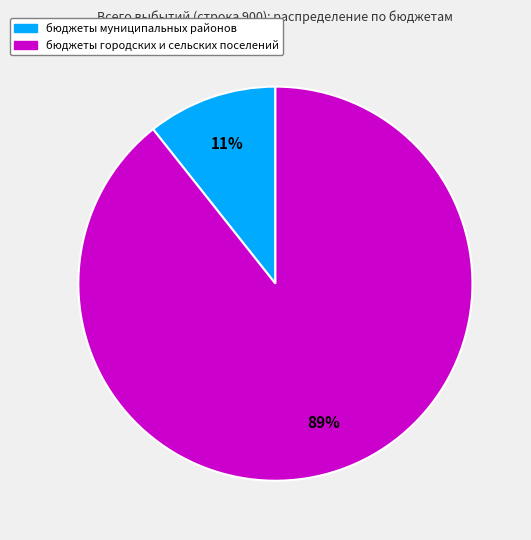

Count the number of slices in the pie.

2